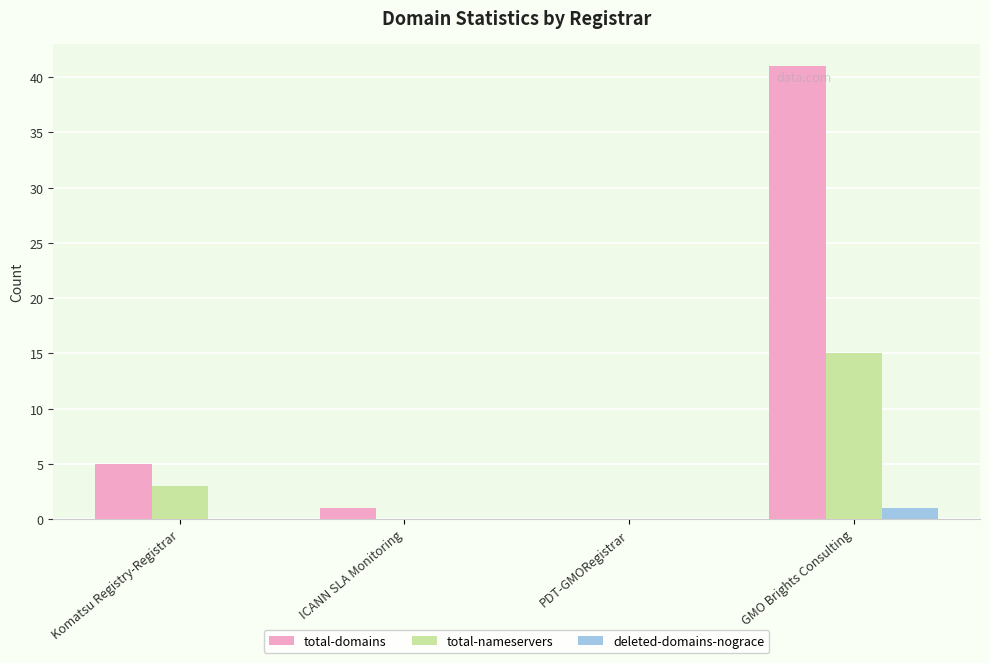

Where is total-domains nearest to the value 20?

Komatsu Registry-Registrar